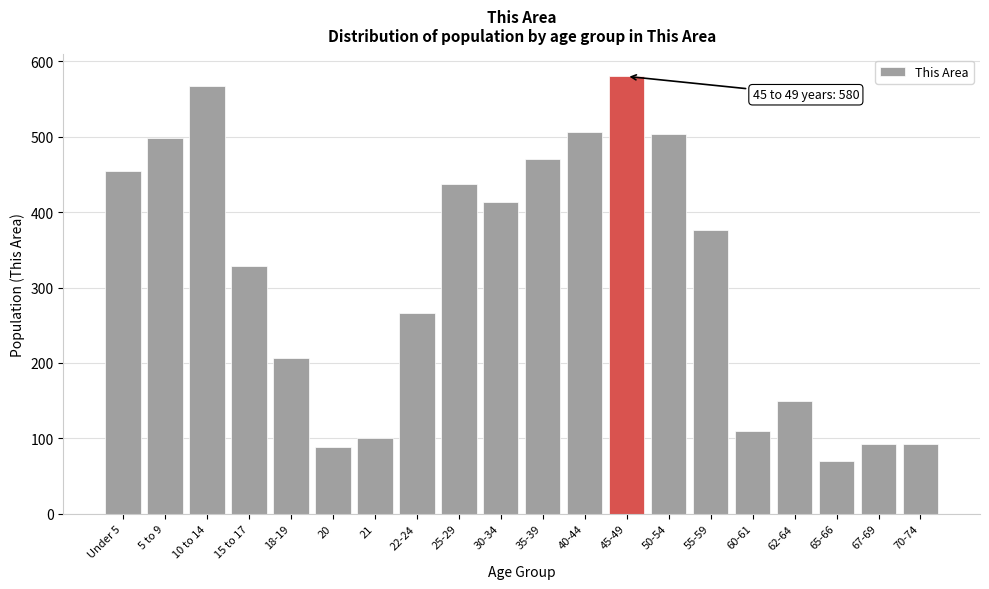

The chart shows a value of 148 at 22-24. True or false?

False